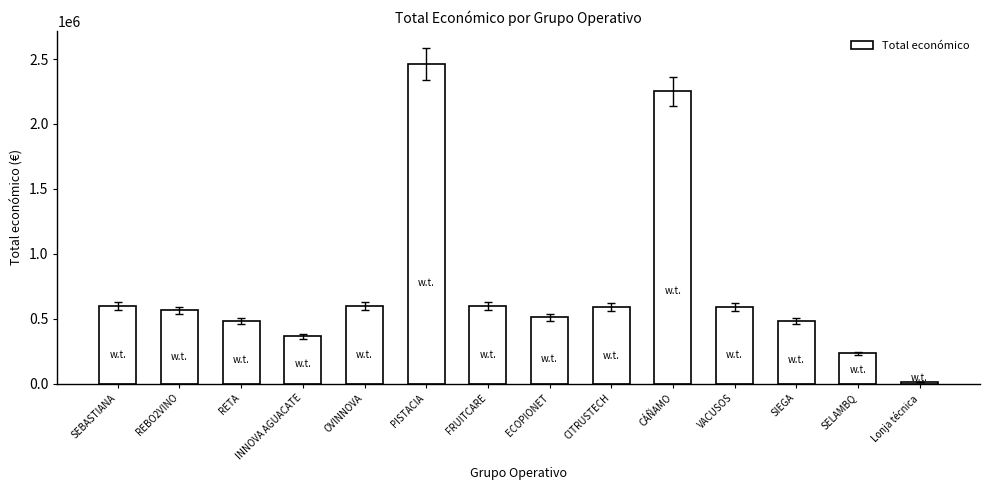

True or false: the data shows 789349 at REBO2VINO.

False